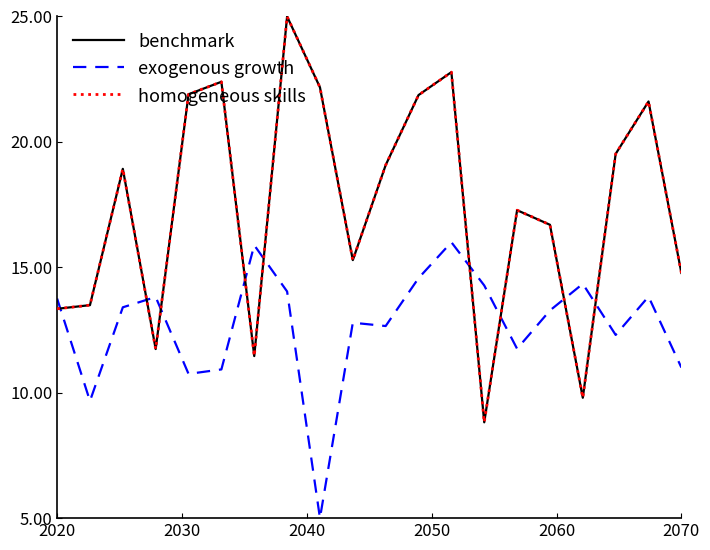

What is the sum of all homogeneous skills values?

348.0